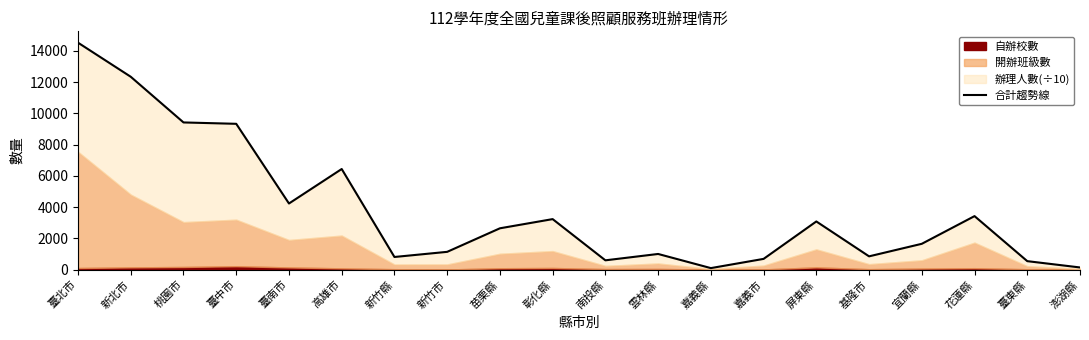

What is the difference between the second highest and minimum values?

12242.1